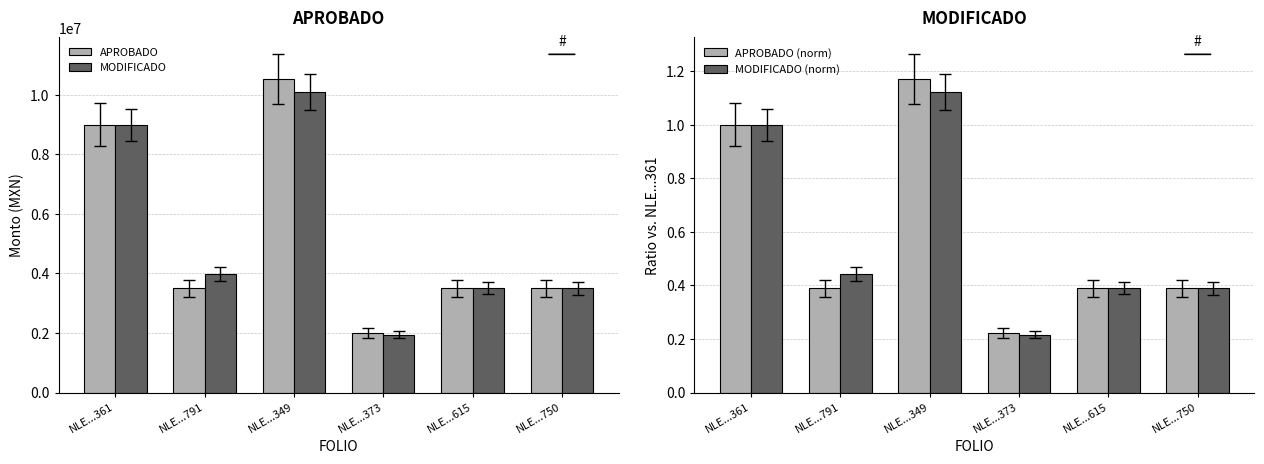

What is the maximum value shown in the chart?

10521388.0